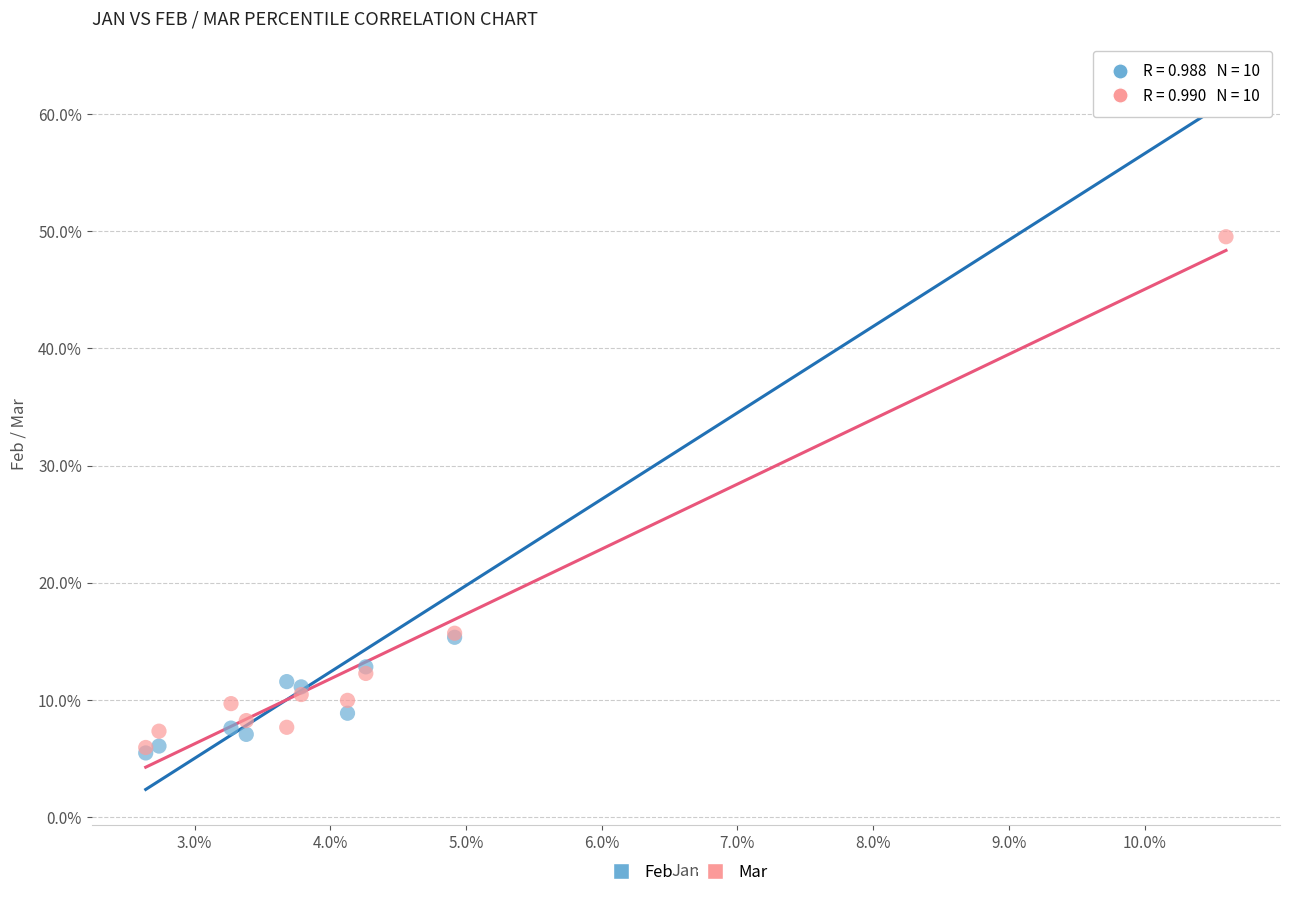

What are all the series names shown in the legend?

Feb, Mar